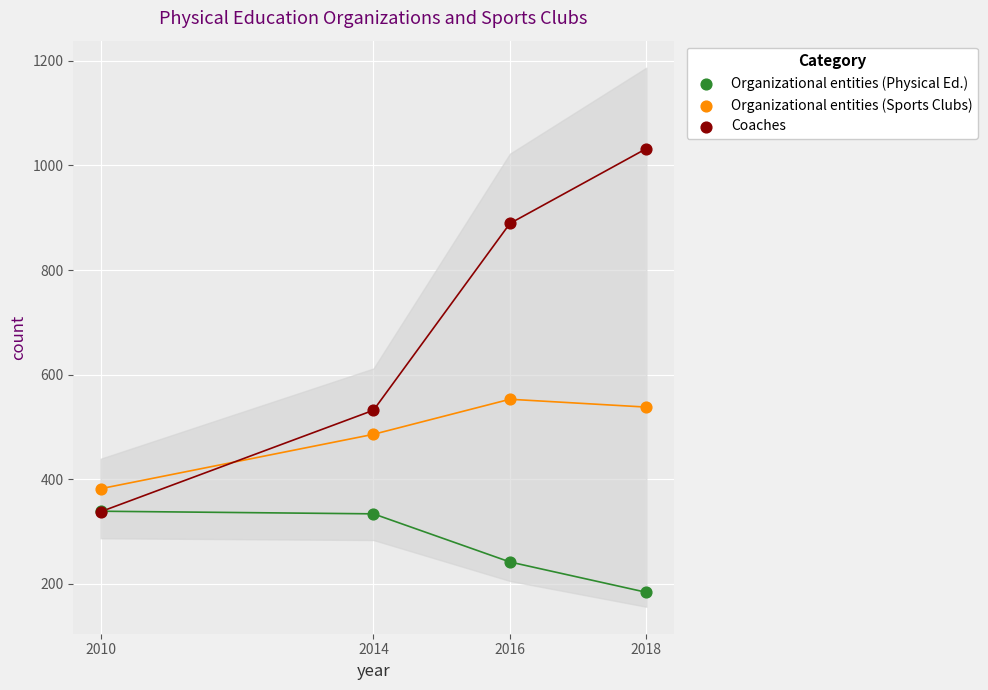

In the Organizational entities (Physical Ed.) series, what Y value is closest to 261?

242